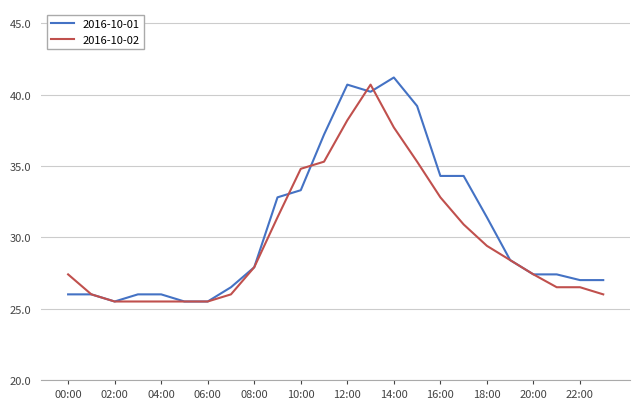

What are all the series names shown in the legend?

2016-10-01, 2016-10-02